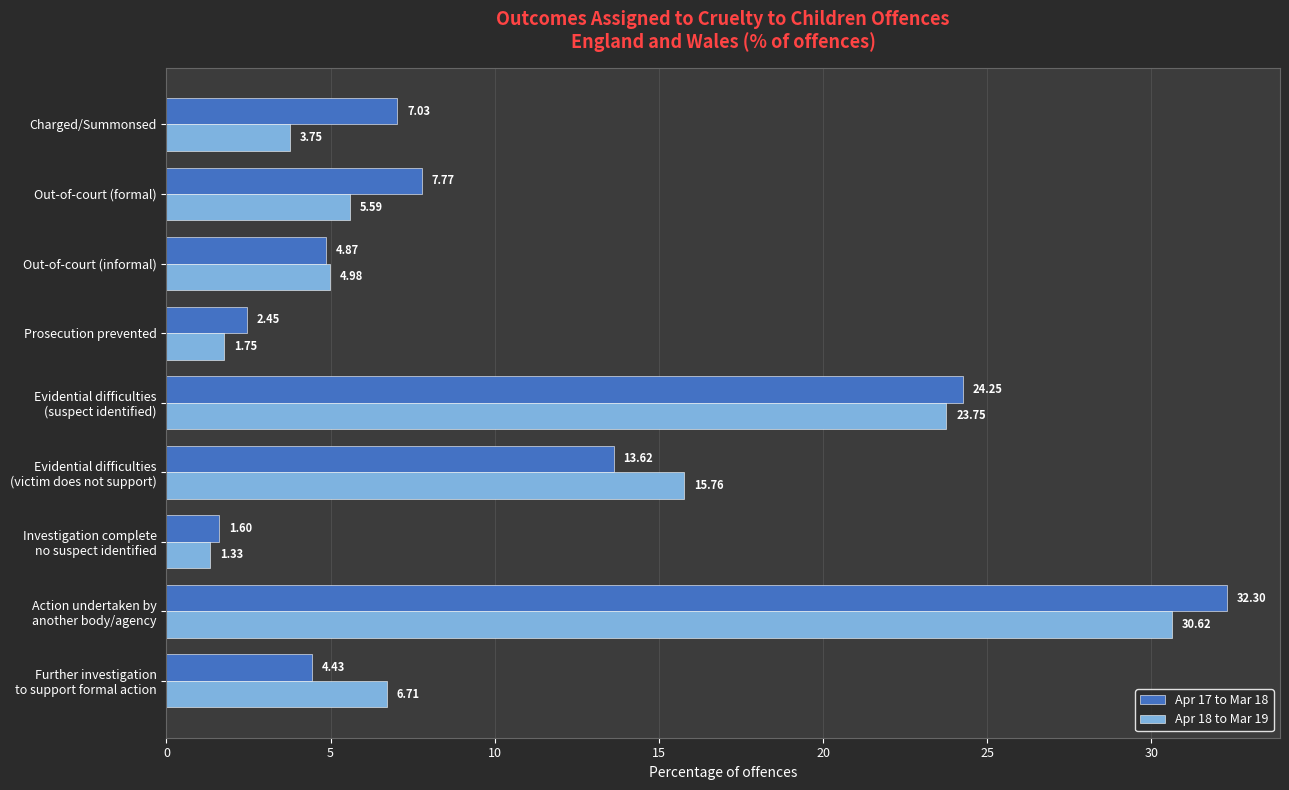

Which series has the widest spread of values?

Apr 17 to Mar 18